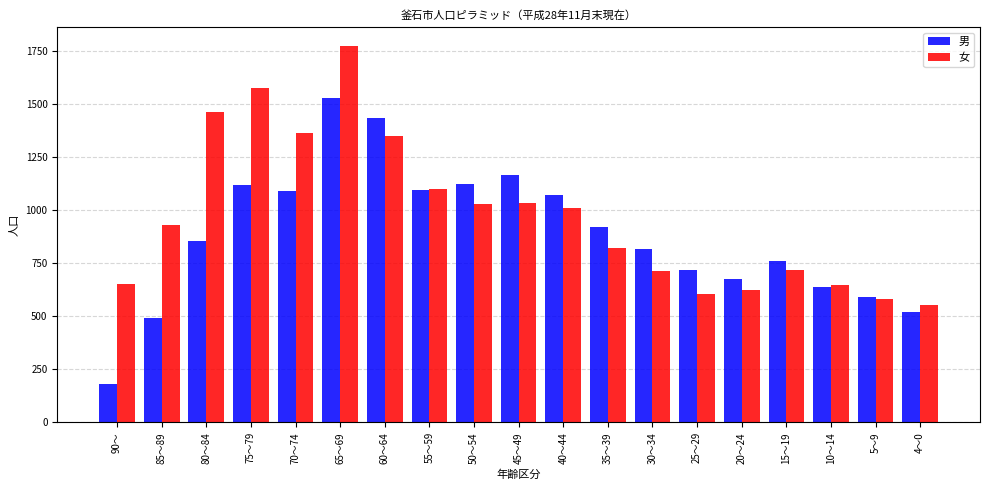

How many series are shown in this chart?

2